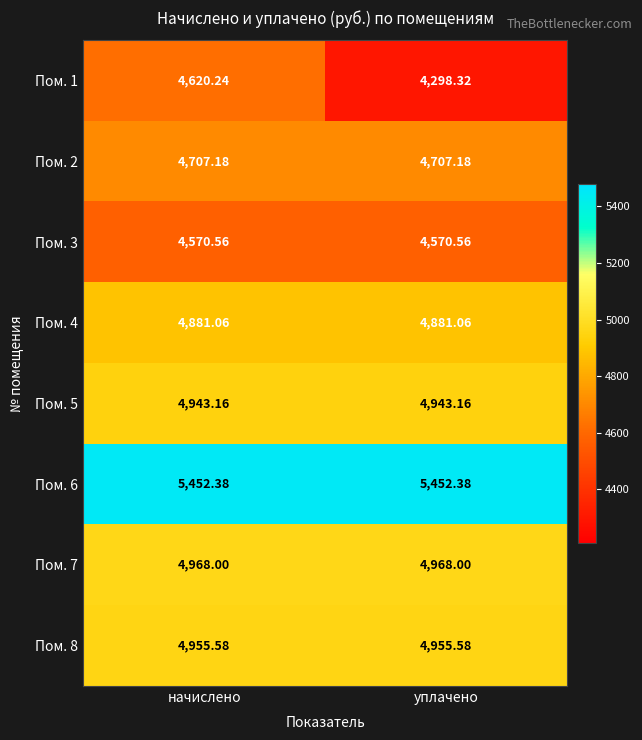

What is the total value across all series at начислено?

39098.2